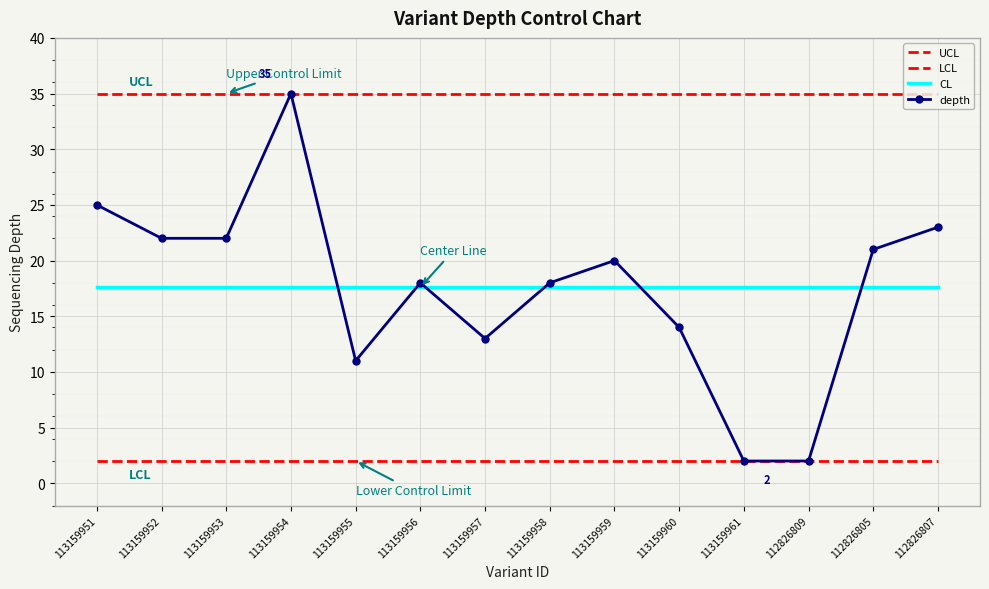

True or false: UCL has a value of 14.5 at 113159953.

False